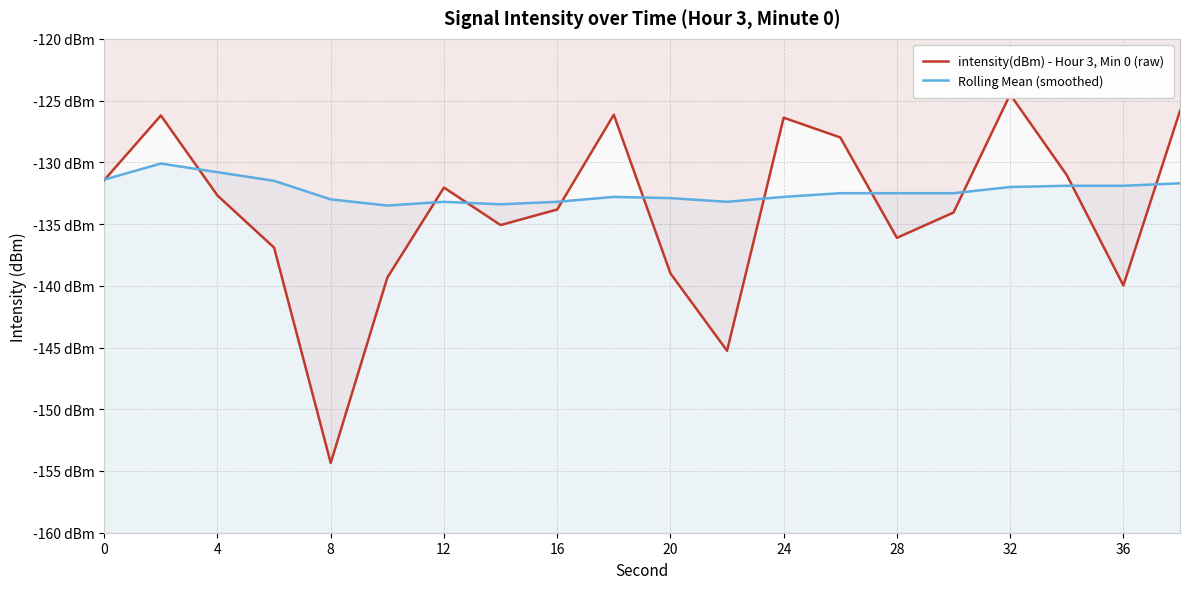

Which series changed the most between 16 and 14?

intensity(dBm) - Hour 3, Min 0 (raw)